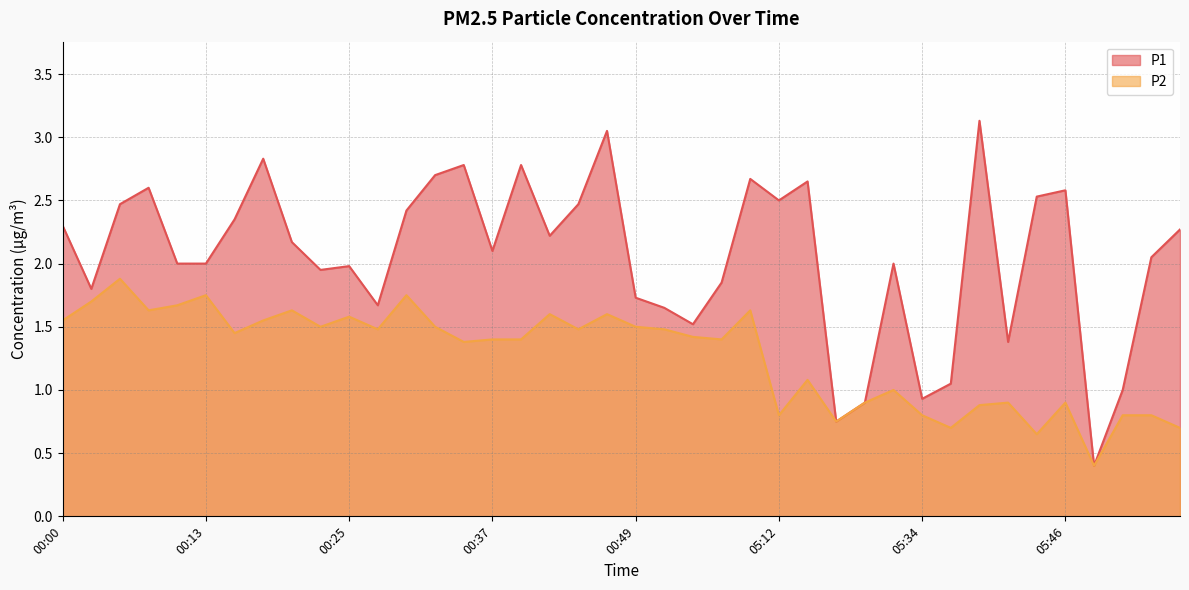

What is the value of the P1 point at the 23rd from the left?

1.5